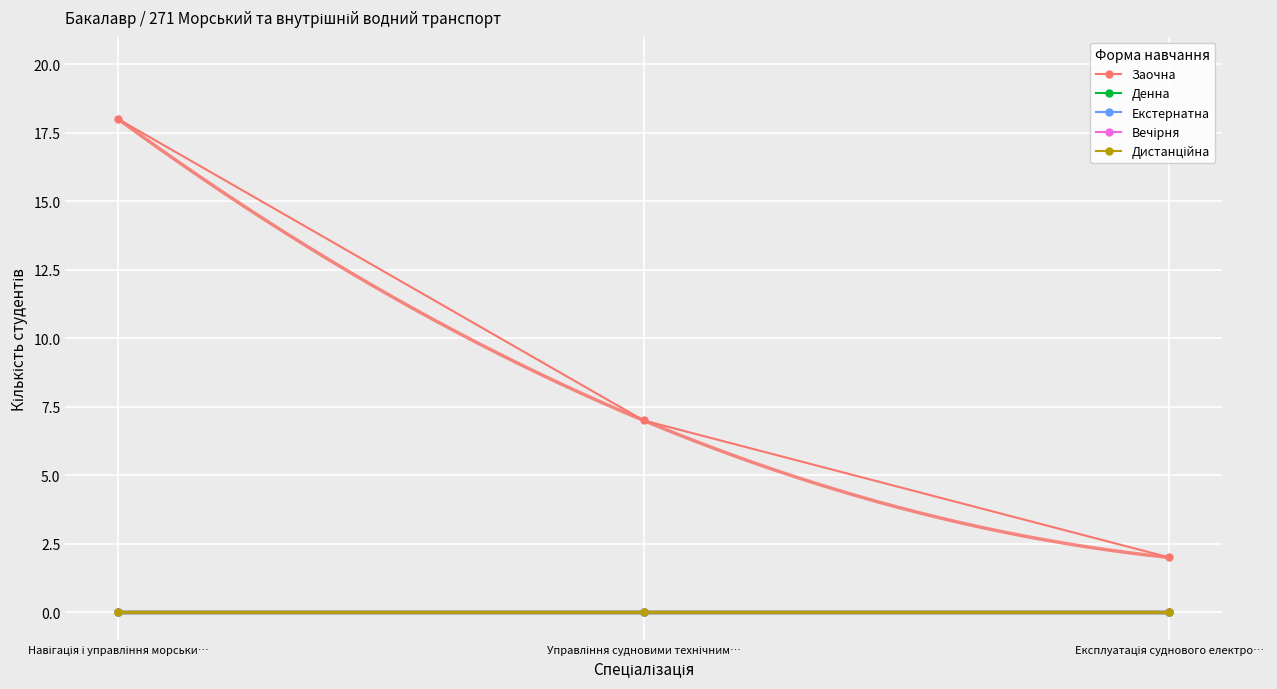

Reading left to right, transcribe all the data shown in this chart.

Заочна: 18	7	2
Денна: 0	0	0
Екстернатна: 0	0	0
Вечірня: 0	0	0
Дистанційна: 0	0	0